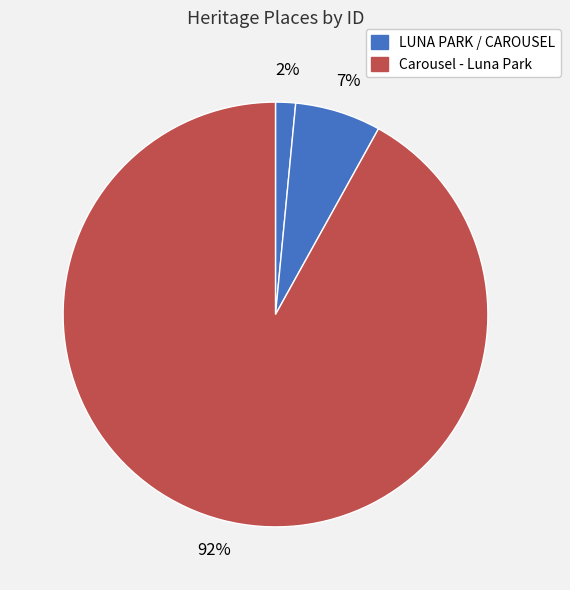

How many slices are in this pie chart?

3